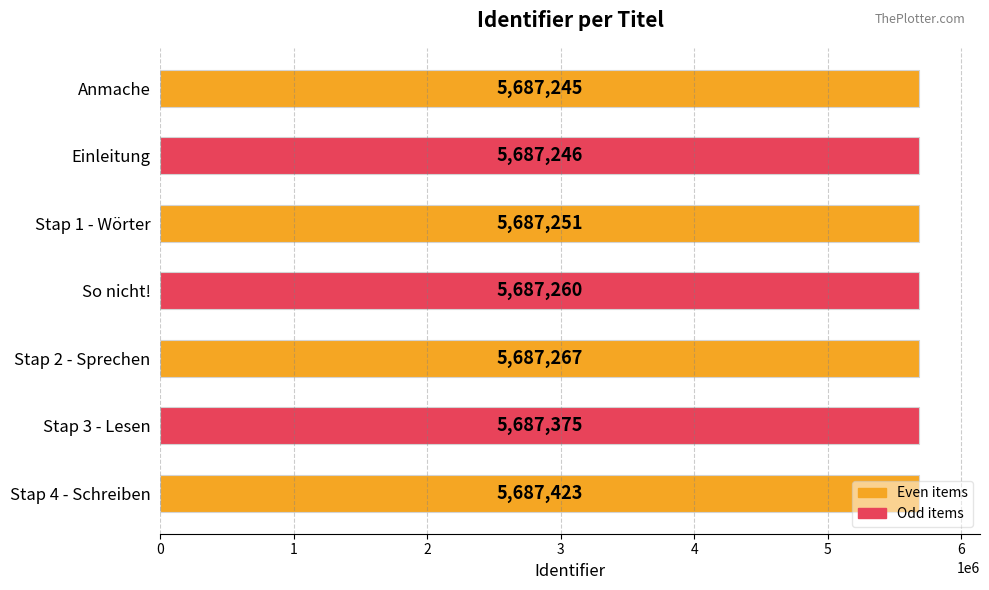

Read the value at Anmache.

5687245